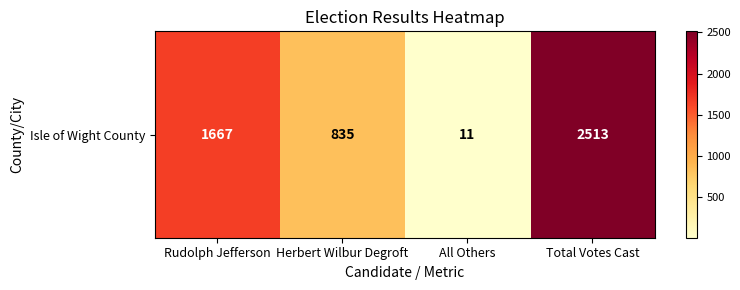

Which category has the highest value across all series?

Total Votes Cast